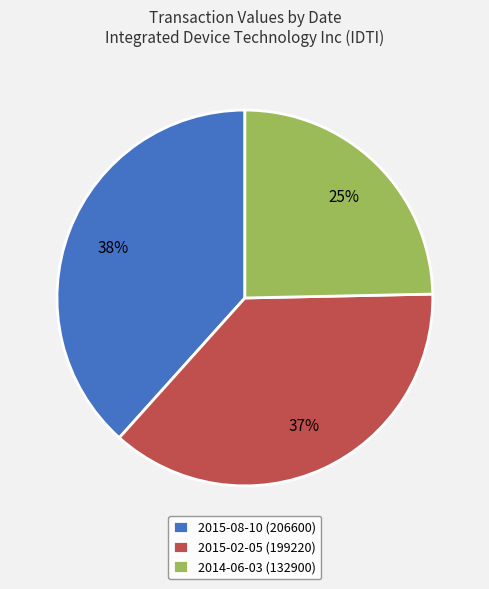

Rank the categories by value from highest to lowest.

2015-08-10 (206600), 2015-02-05 (199220), 2014-06-03 (132900)